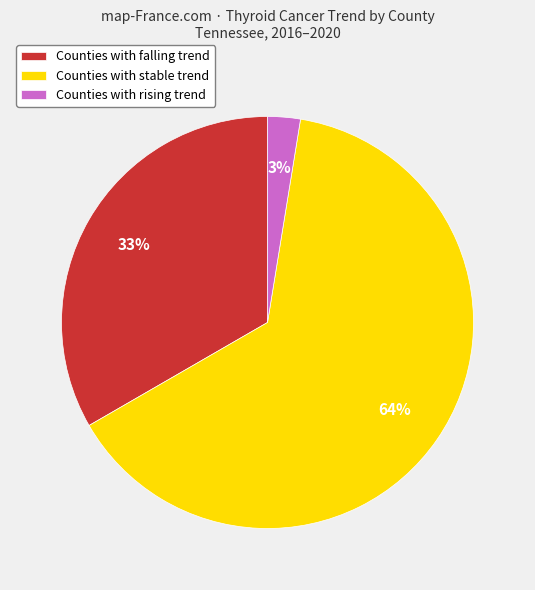

The Counties with stable trend slice represents 64% of the pie. True or false?

True